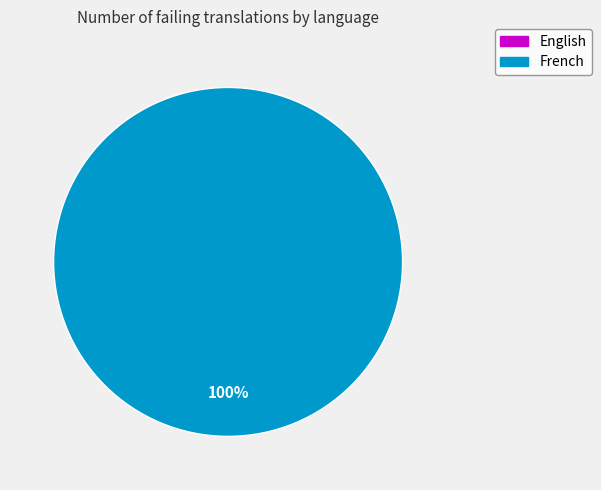

How many slices are in this pie chart?

1